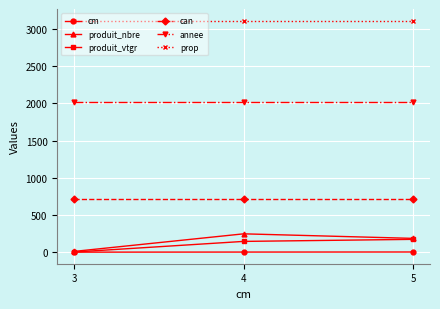

What is the value of the annee point at the 2nd from the left?

2024.0